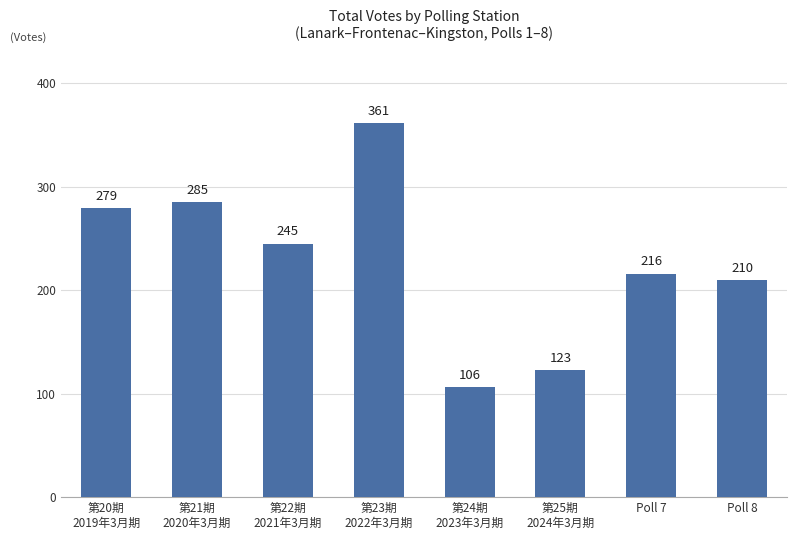

List the labels in order of value, smallest first.

第24期
2023年3月期, 第25期
2024年3月期, Poll 8, Poll 7, 第22期
2021年3月期, 第20期
2019年3月期, 第21期
2020年3月期, 第23期
2022年3月期